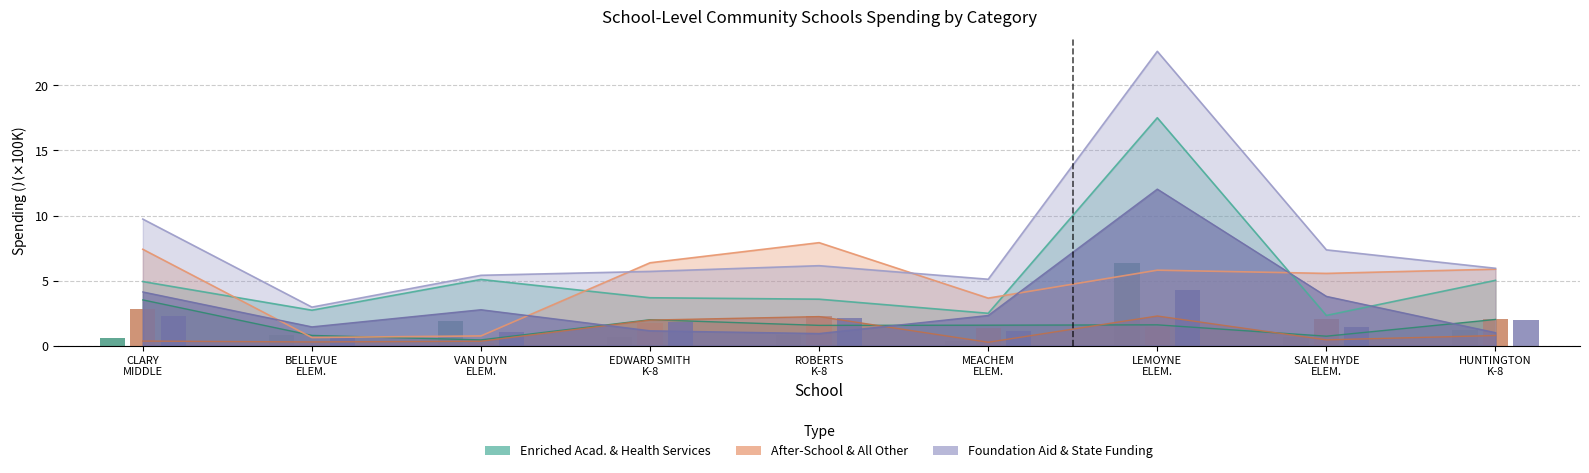

What is the difference between the After-School Programs values at CLARY MIDDLE and SALEM HYDE ELEM.?

0.8